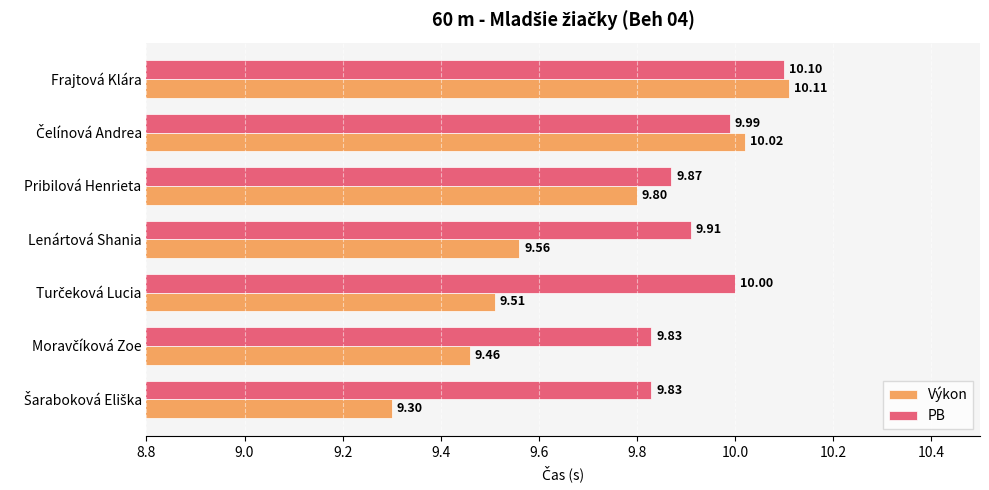

At Frajtová Klára, list the series in order from largest to smallest.

Výkon, PB